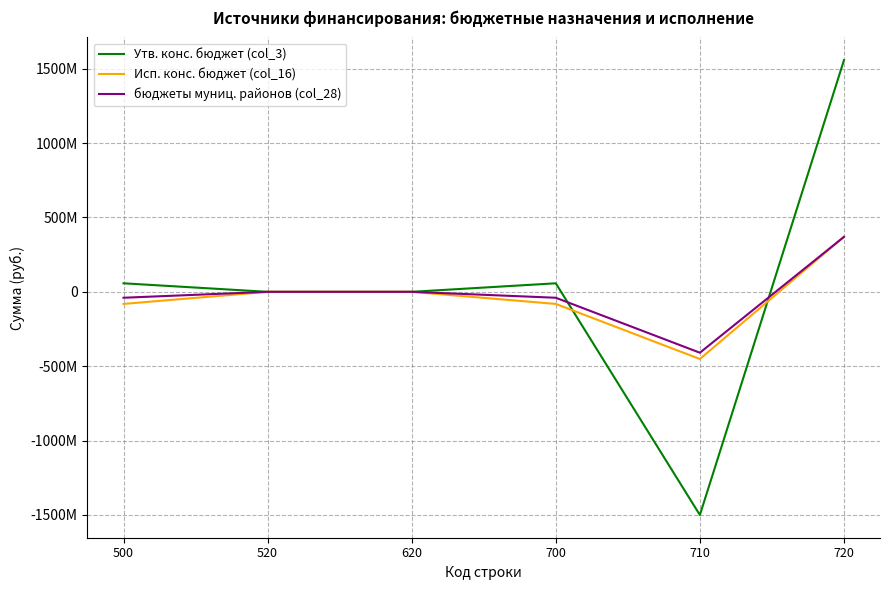

Reading left to right, list all the values displayed in this chart.

Утв. конс. бюджет (col_3): 57355592.1	0.0	0.0	57355592.1	-1500396738.4	1557752330.5
Исп. конс. бюджет (col_16): -81258573.8	0.0	0.0	-81258573.8	-451636670.1	370378096.3
бюджеты муниц. районов (col_28): -39832984.9	0.0	0.0	-39832984.9	-409356093.7	369523108.8